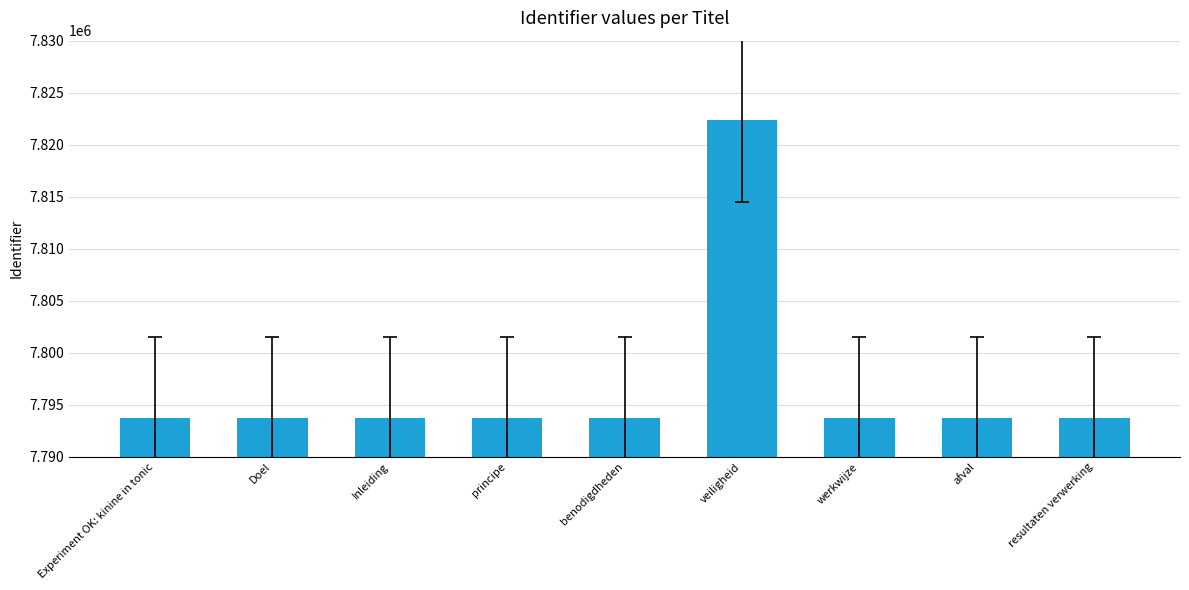

How many distinct data groups are displayed?

1